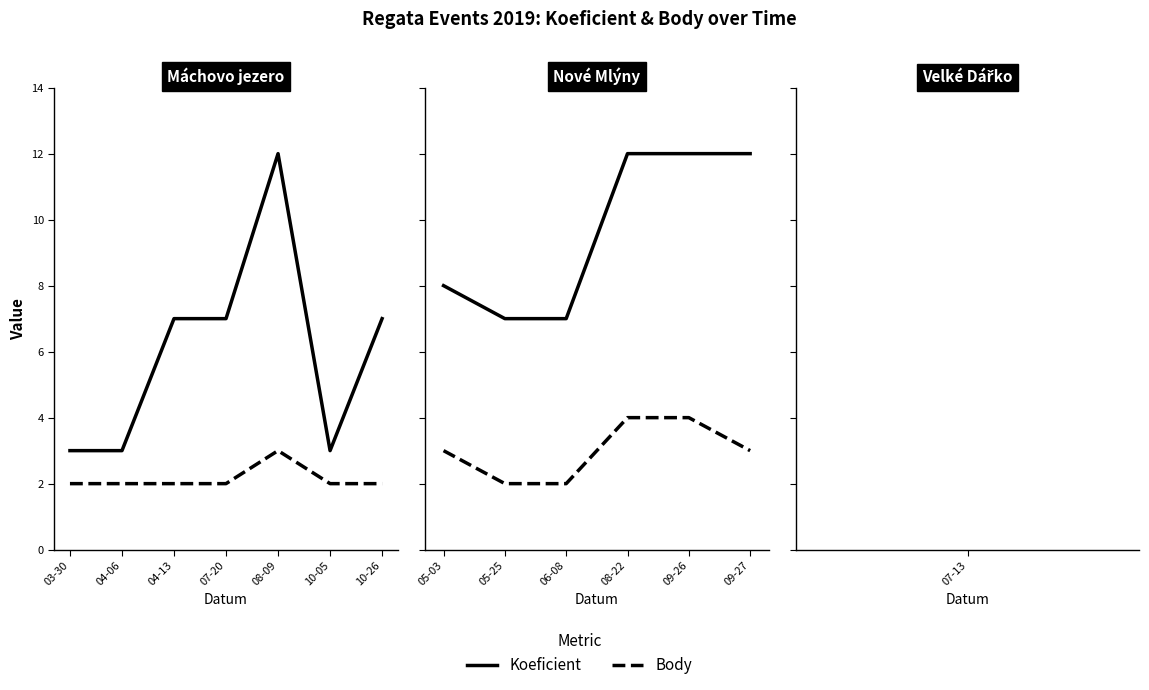

What is the value of the Koeficient point at the 1st from the left?

8